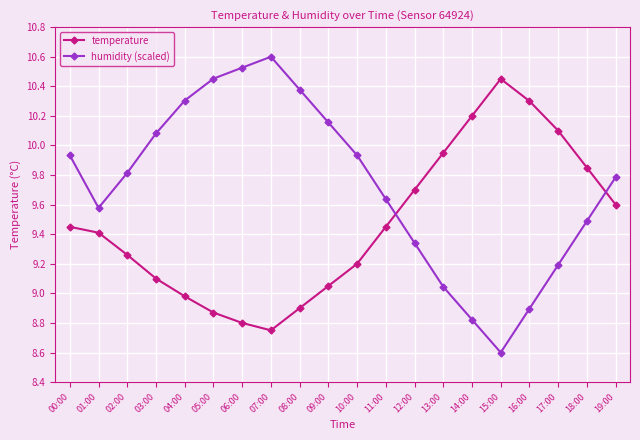

What is the value of the humidity (scaled) point at the 8th from the left?

10.6